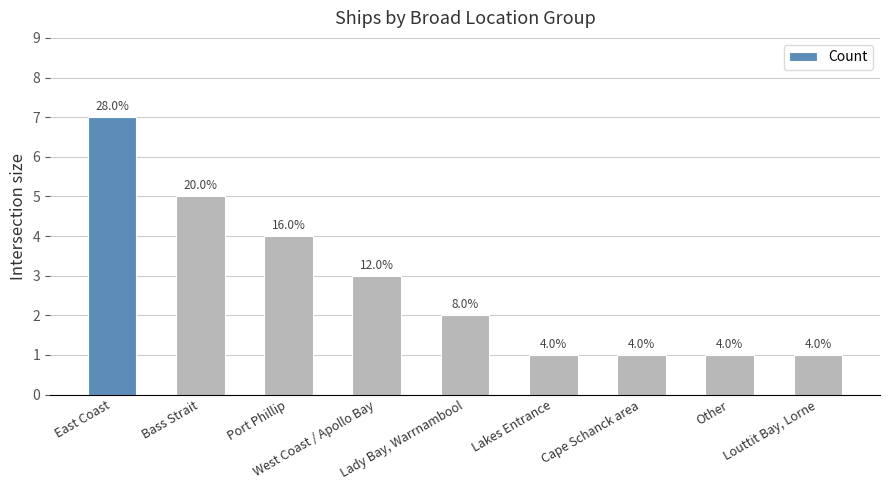

How many values are between 1 and 4?

7